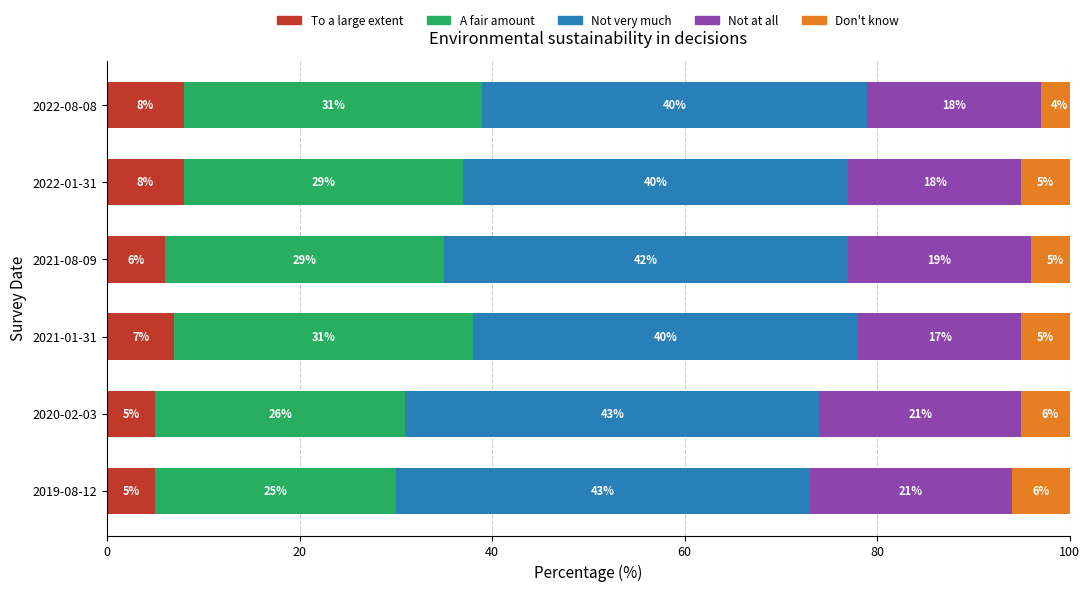

What is the difference between the maximum and minimum values in the To a large extent series?

3.0